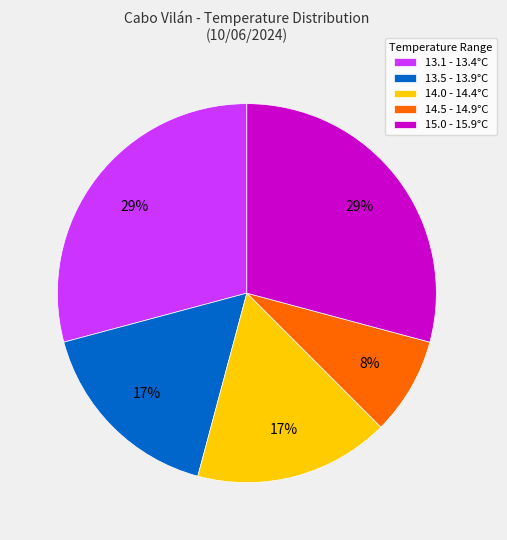

To the nearest percent, what portion does 14.5 - 14.9°C represent?

8%